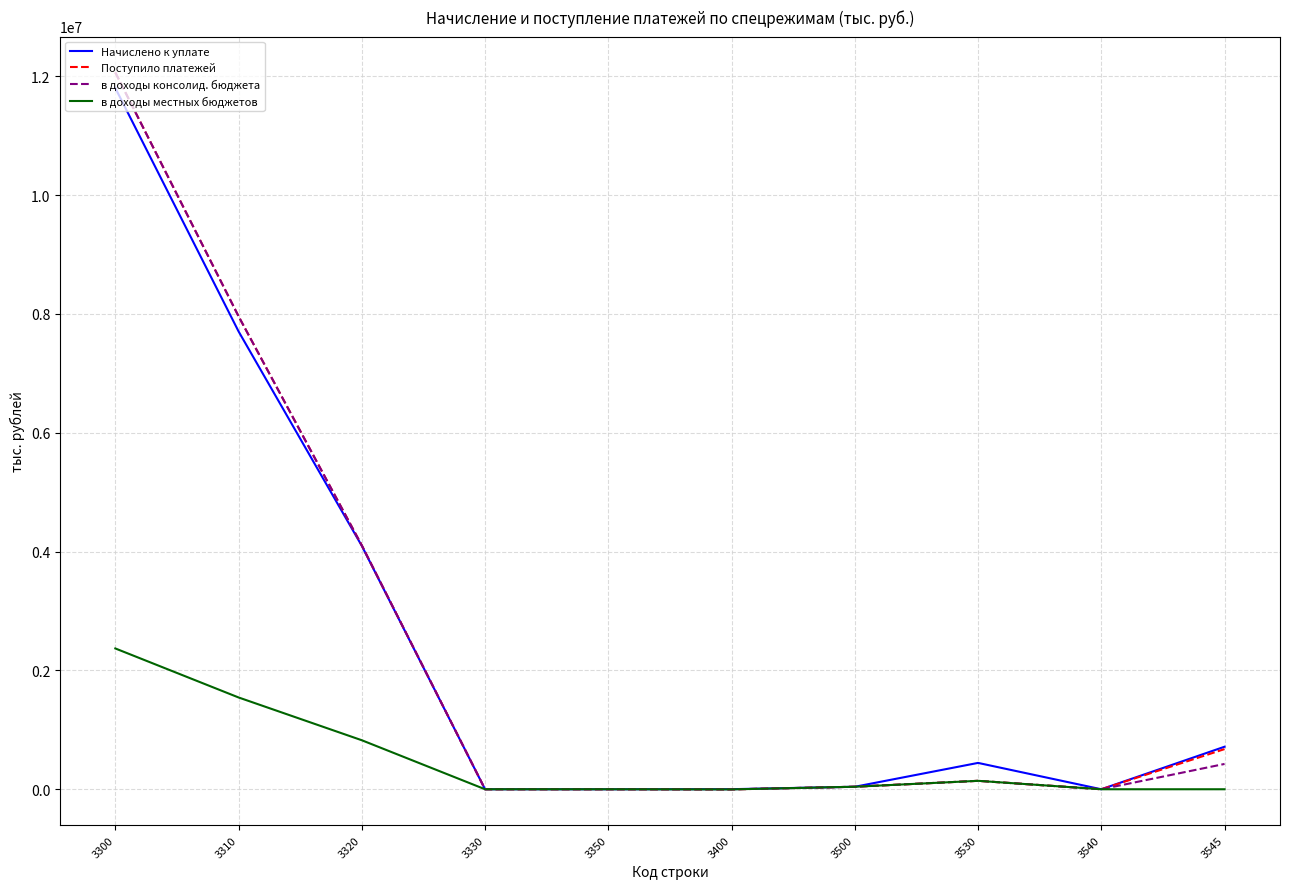

The value of Начислено к уплате at 3310 is 12706810. True or false?

False